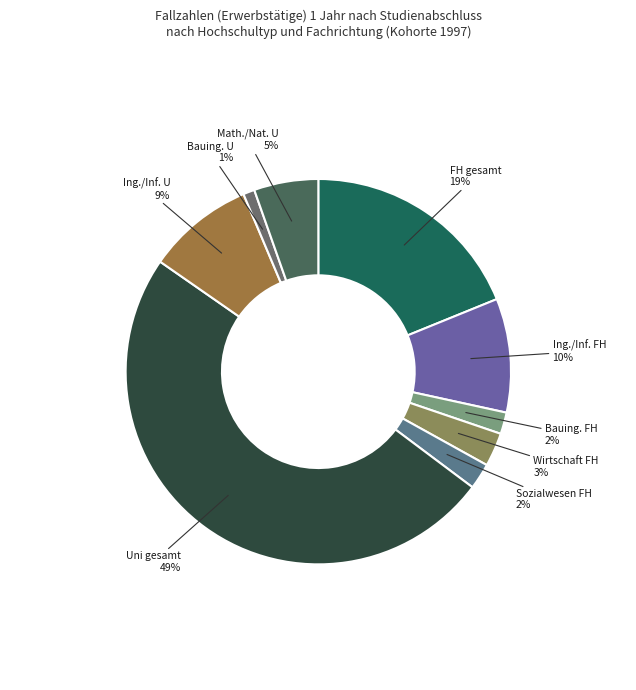

Which category has the biggest portion of the pie?

Uni gesamt